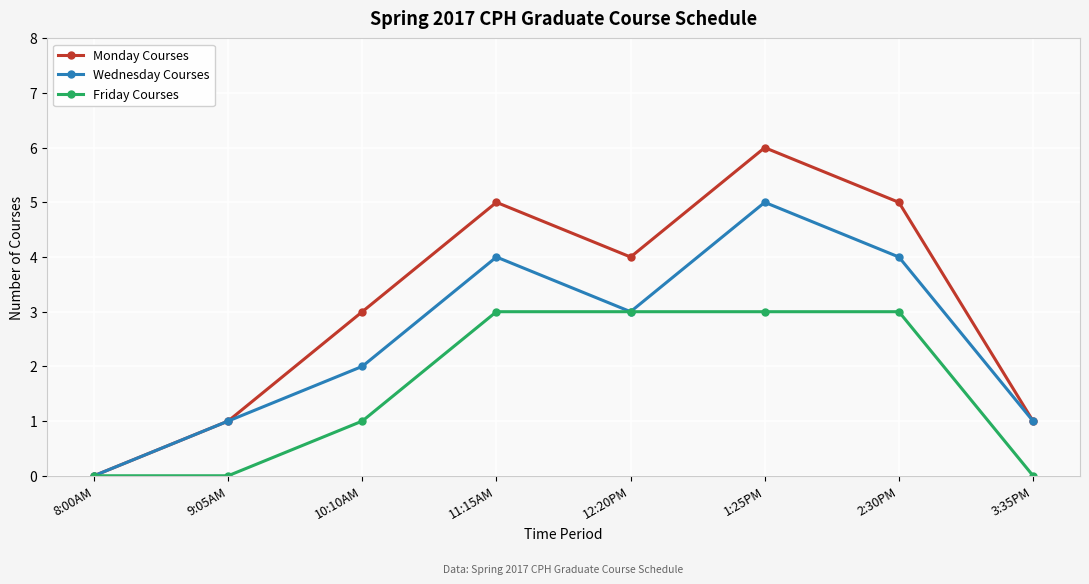

How many series are shown in this chart?

3